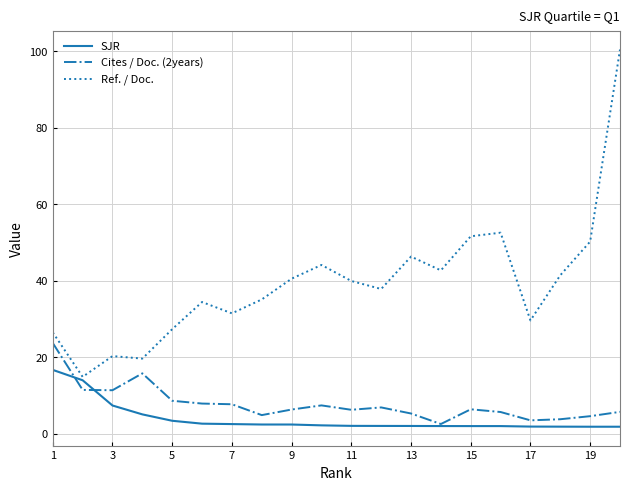

True or false: Cites / Doc. (2years) and Ref. / Doc. cross at least once.

False